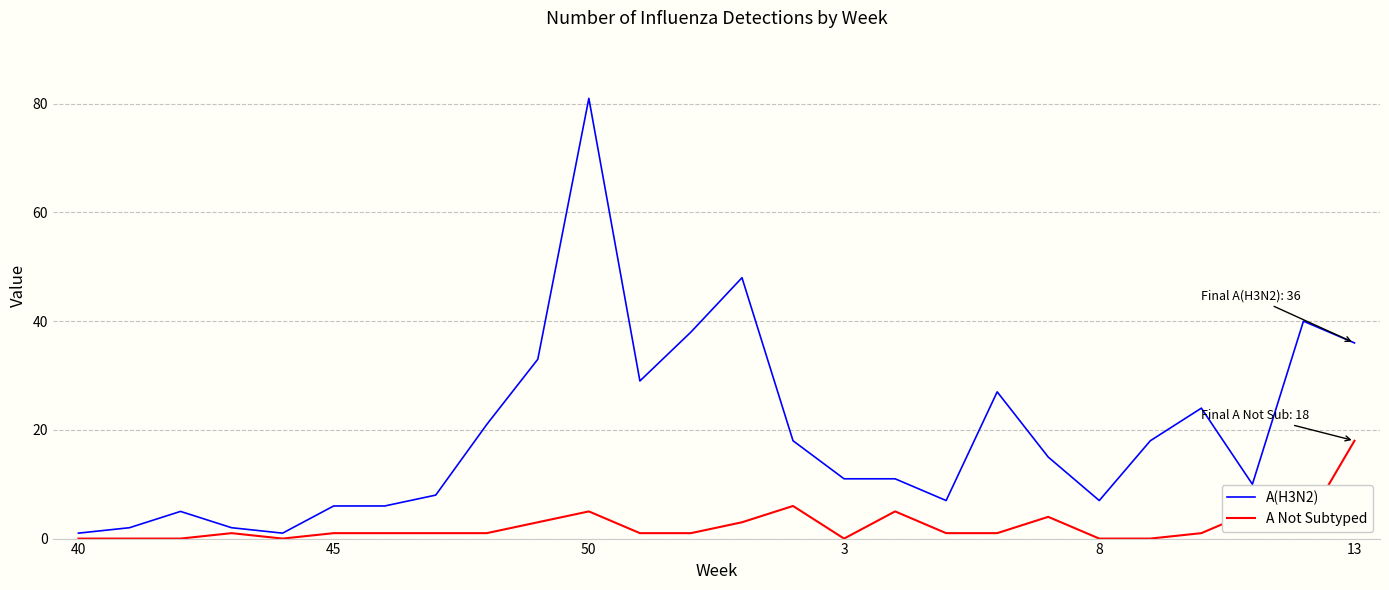

How many categories are shown in the chart?

26